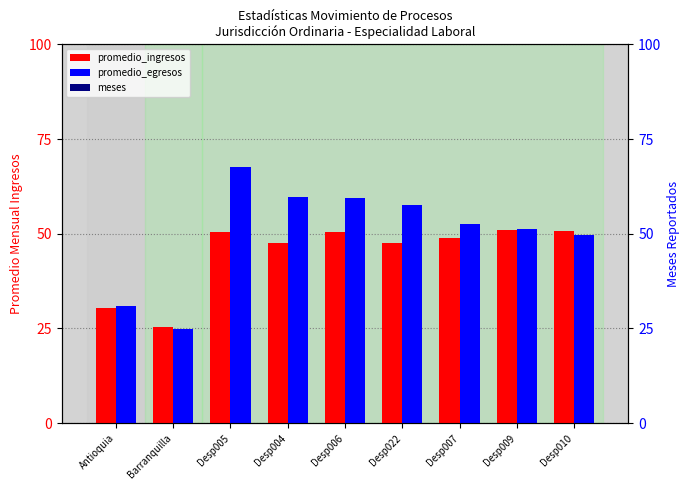

Reading left to right, transcribe all the data shown in this chart.

promedio_ingresos: 30.5	25.4	50.6	47.7	50.6	47.7	49.0	50.9	50.8
promedio_egresos: 31.0	24.8	67.6	59.8	59.6	57.7	52.7	51.2	49.7
meses: 9.0	9.0	9.0	9.0	9.0	9.0	9.0	9.0	9.0